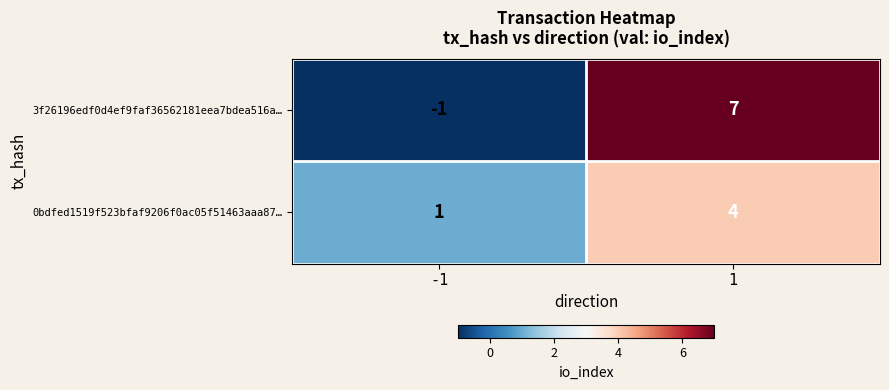

List the series in order of their overall mean, highest first.

3f26196edf0d4ef9faf36562181eea7bdea516a…, 0bdfed1519f523bfaf9206f0ac05f51463aaa87…